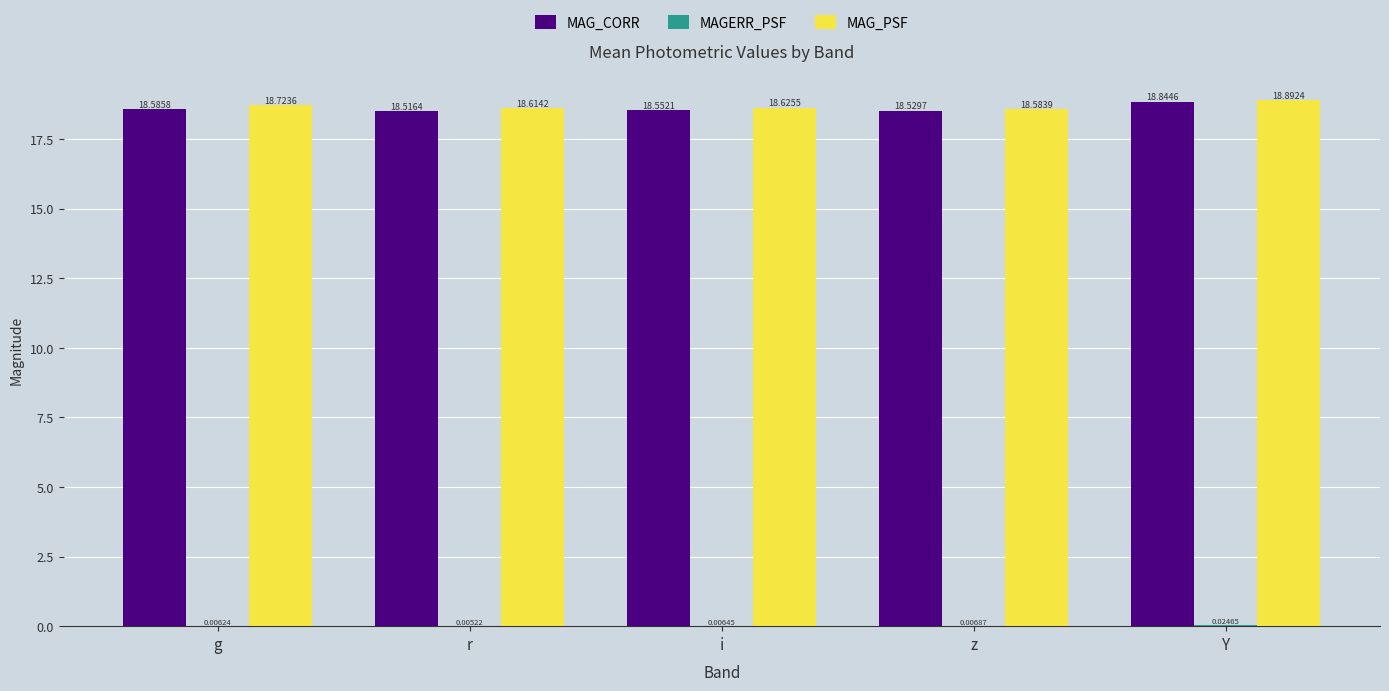

Are the bars grouped side by side (vs. stacked)?

Yes